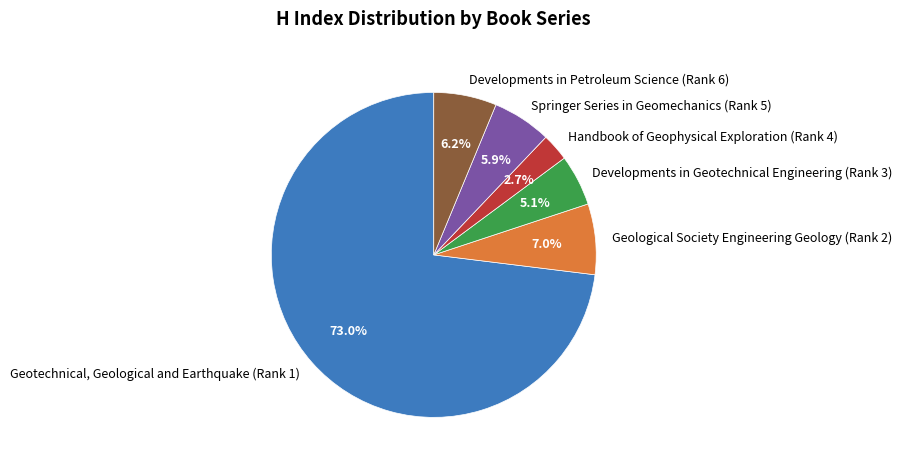

To the nearest percent, what percentage of the pie is Developments in Geotechnical Engineering (Rank 3)?

5%